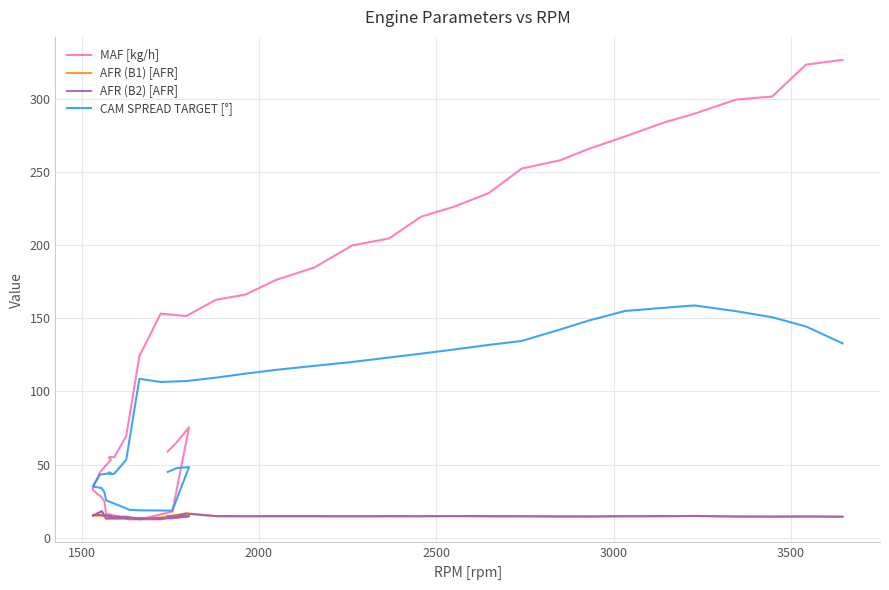

What is the value of the CAM SPREAD TARGET [°] point at the 39th from the left?

144.5